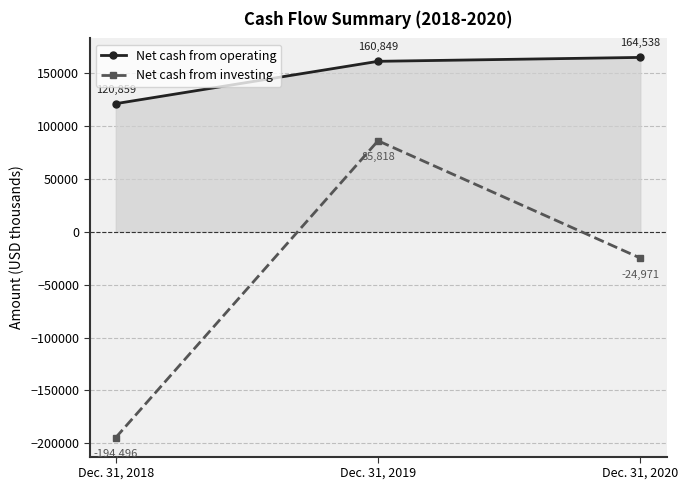

Reading right to left, extract all data points from this chart.

Net cash from operating: 164538	160849	120859
Net cash from investing: -24971	85818	-194496